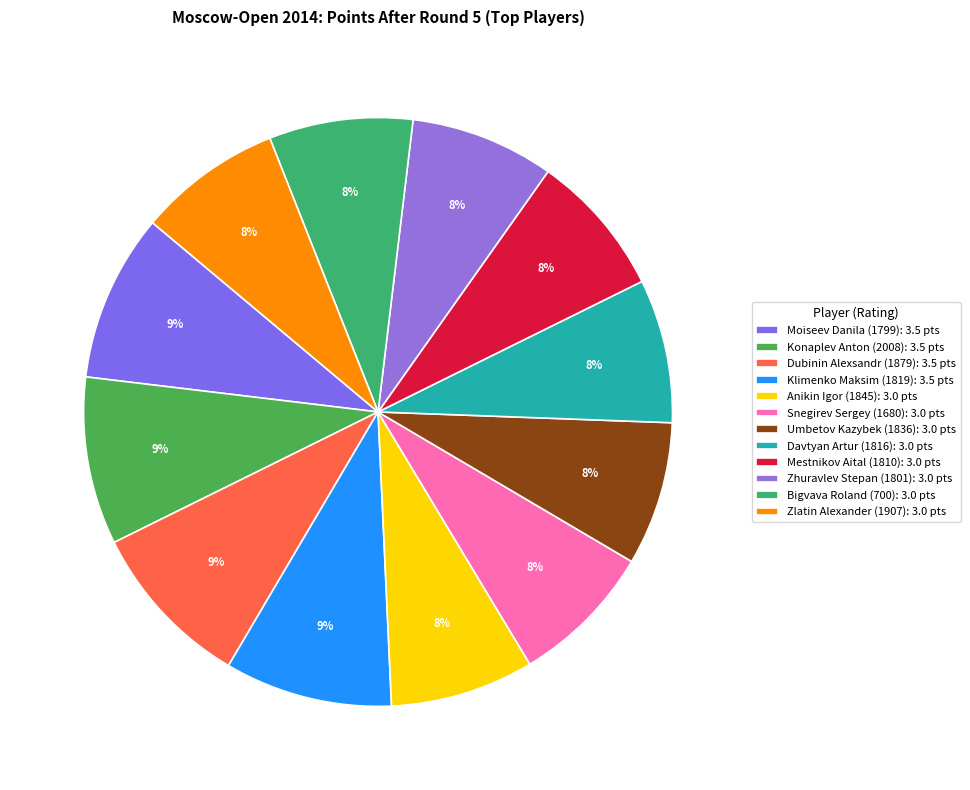

Rank the categories by value from highest to lowest.

Moiseev Danila (1799), Konaplev Anton (2008), Dubinin Alexsandr (1879), Klimenko Maksim (1819), Anikin Igor (1845), Snegirev Sergey (1680), Umbetov Kazybek (1836), Davtyan Artur (1816), Mestnikov Aital (1810), Zhuravlev Stepan (1801), Bigvava Roland (700), Zlatin Alexander (1907)